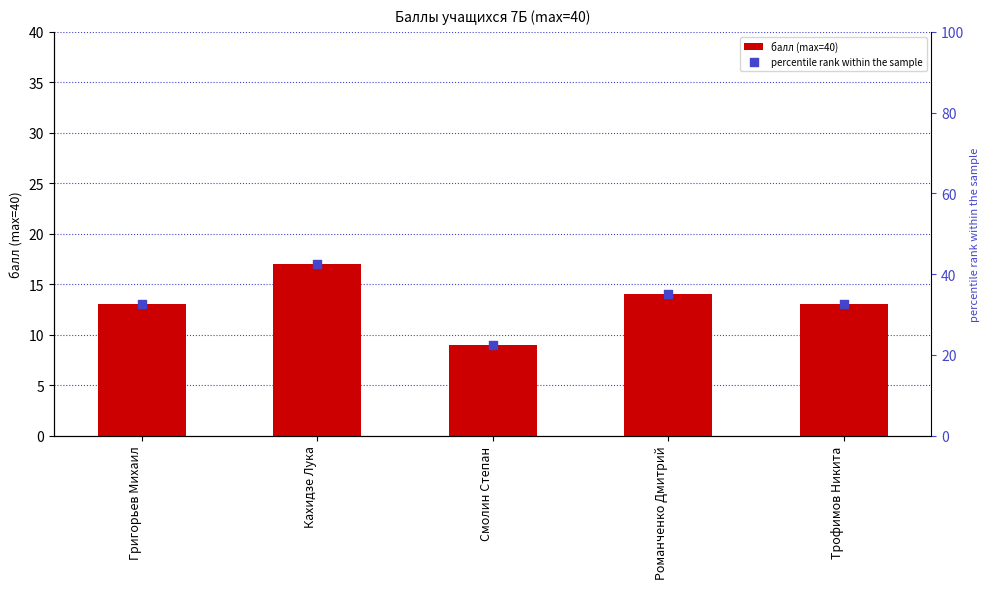

Which series has the largest total across all categories?

percentile rank within the sample